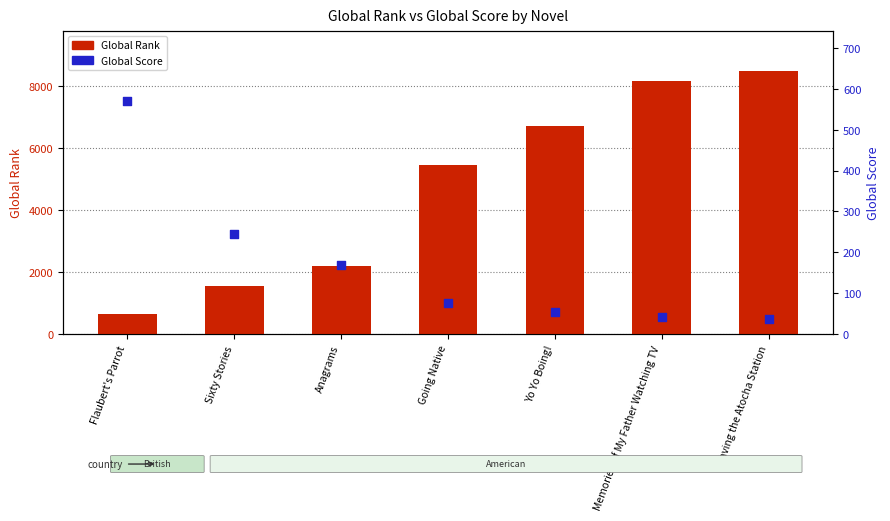

Which series contains the lowest Y value?

Global Score